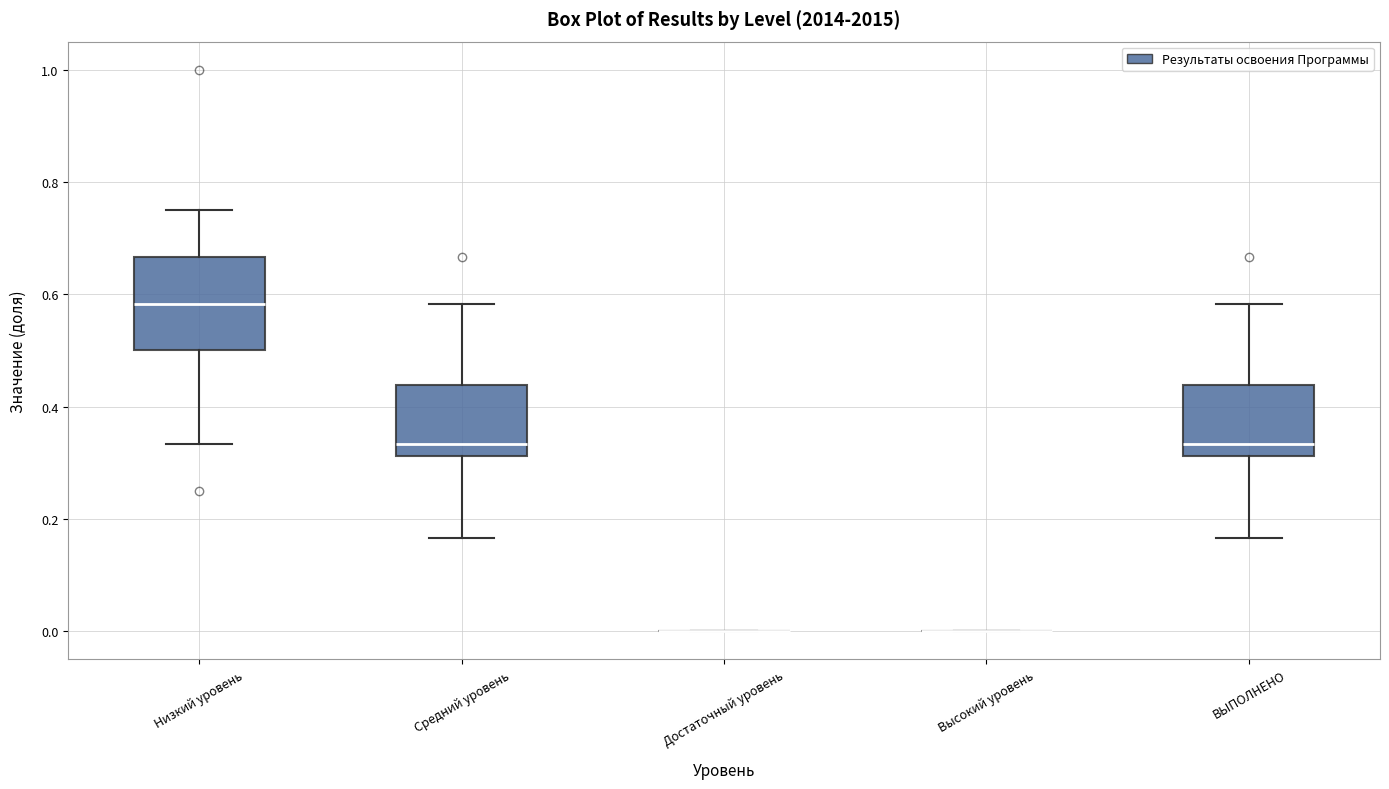

Which box is the tallest, from its lower edge to its upper edge?

Низкий уровень